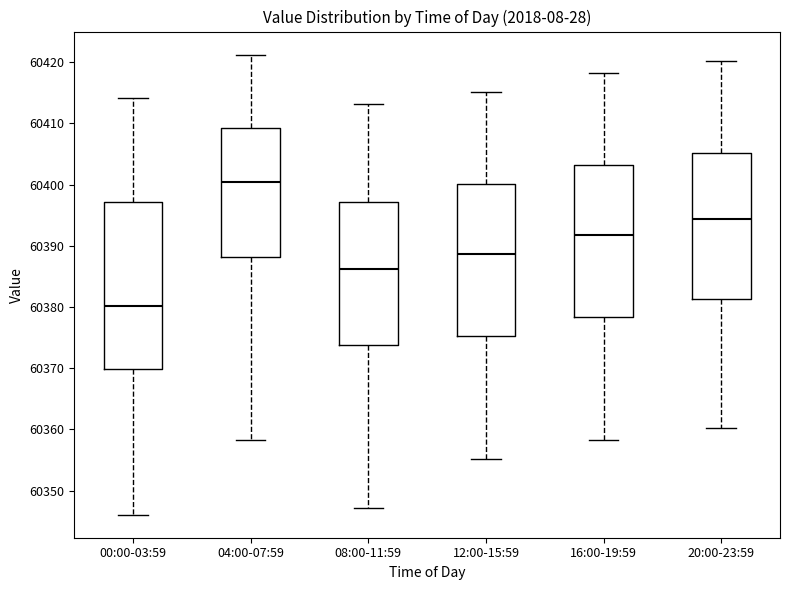

Where is the lower edge of the box for 16:00-19:59 on the y-axis? The values are not printed on the chart, so give them approximately, as read against the axis.

60378